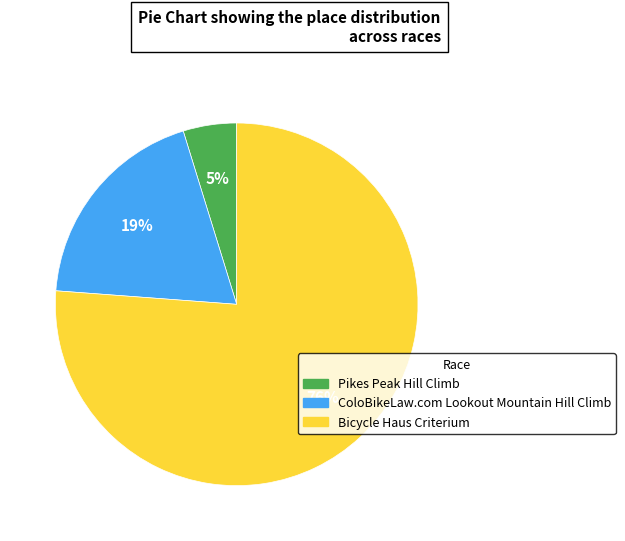

What is the majority slice?

Bicycle Haus Criterium